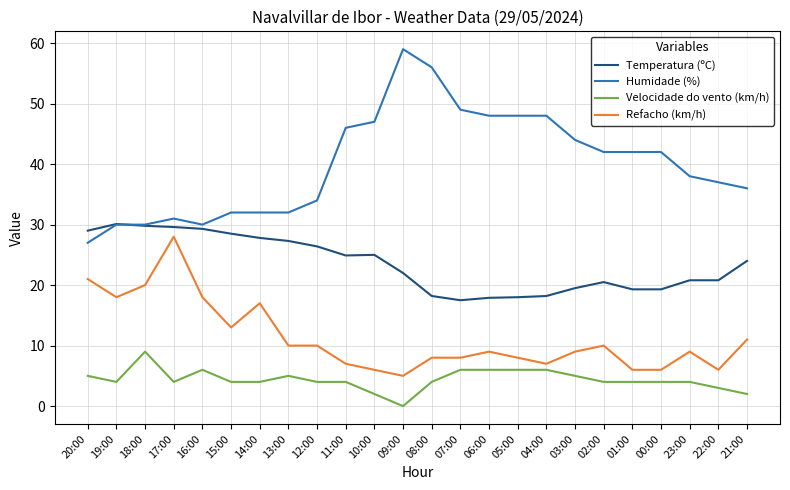

Rank the series by their average value, from lowest to highest.

Velocidade do vento (km/h), Refacho (km/h), Temperatura (ºC), Humidade (%)